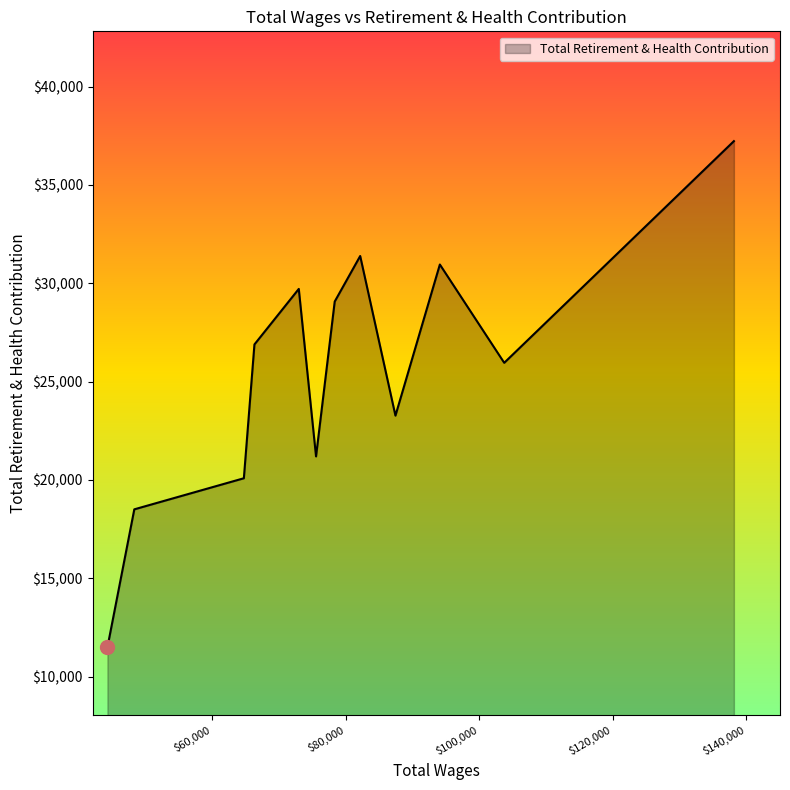

What is the difference between the maximum and minimum values?

25740